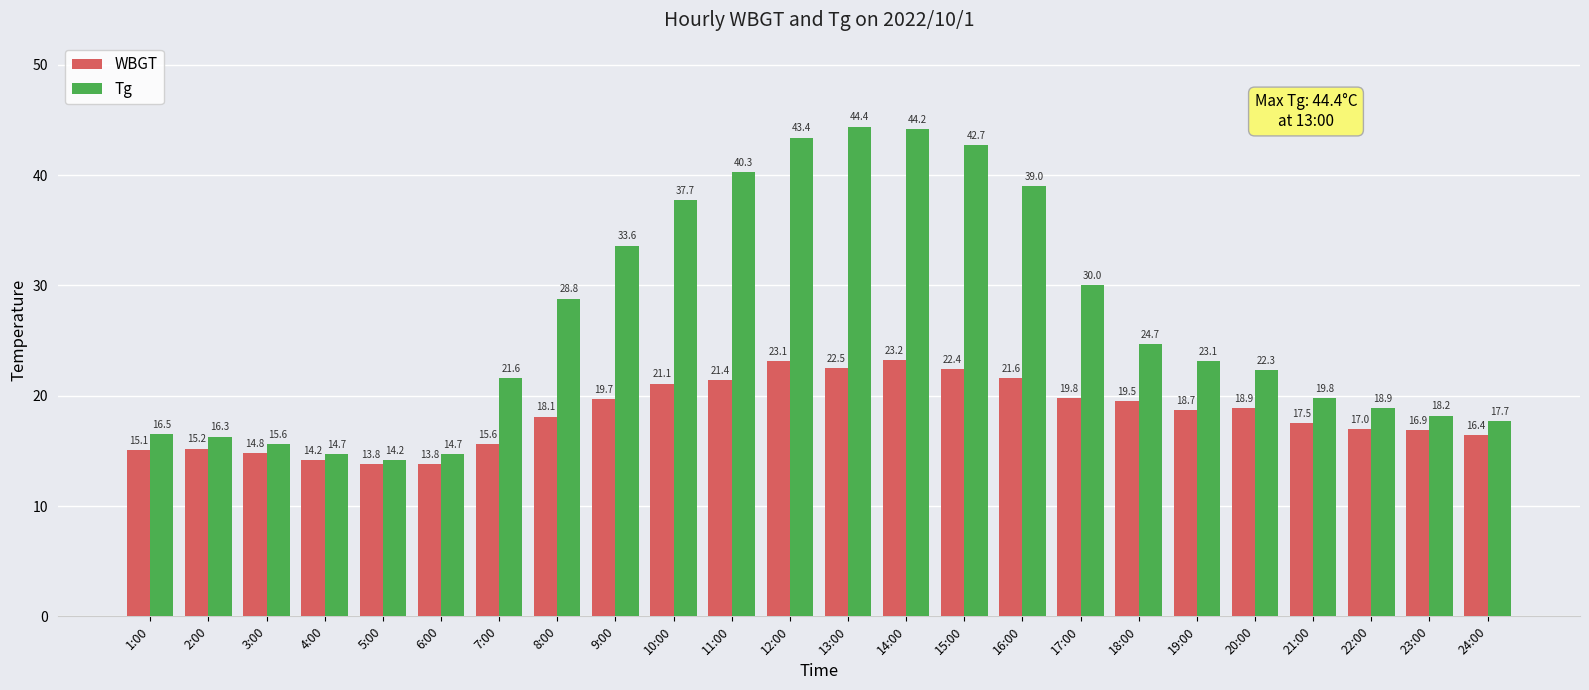

Reading right to left, list all the values displayed in this chart.

WBGT: 24:00=16.4	23:00=16.9	22:00=17.0	21:00=17.5	20:00=18.9	19:00=18.7	18:00=19.5	17:00=19.8	16:00=21.6	15:00=22.4	14:00=23.2	13:00=22.5	12:00=23.1	11:00=21.4	10:00=21.1	9:00=19.7	8:00=18.1	7:00=15.6	6:00=13.8	5:00=13.8	4:00=14.2	3:00=14.8	2:00=15.2	1:00=15.1
Tg: 24:00=17.7	23:00=18.2	22:00=18.9	21:00=19.8	20:00=22.3	19:00=23.1	18:00=24.7	17:00=30.0	16:00=39.0	15:00=42.7	14:00=44.2	13:00=44.4	12:00=43.4	11:00=40.3	10:00=37.7	9:00=33.6	8:00=28.8	7:00=21.6	6:00=14.7	5:00=14.2	4:00=14.7	3:00=15.6	2:00=16.3	1:00=16.5